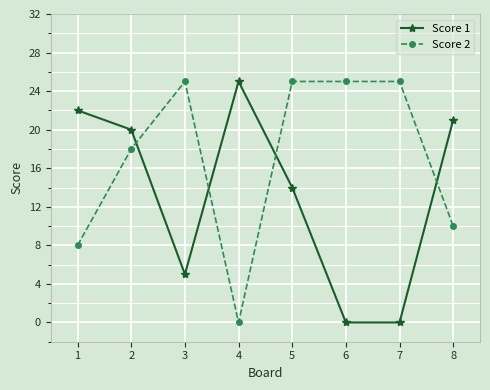

What is the value of the Score 1 point at the 2nd from the left?

20